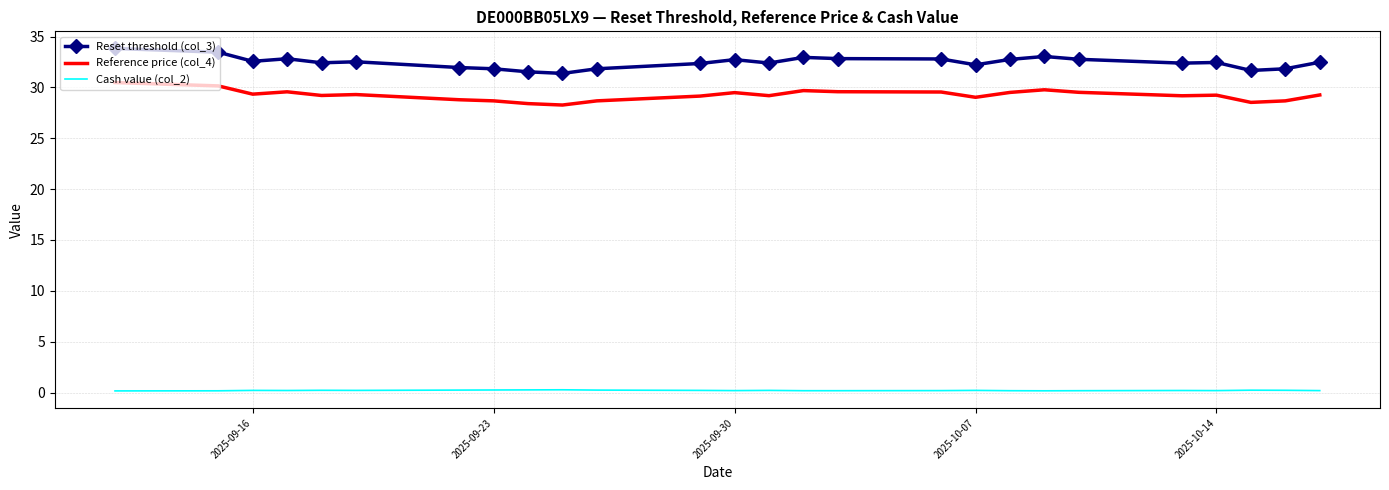

True or false: Reference price (col_4) and Reset threshold (col_3) cross at least once.

False